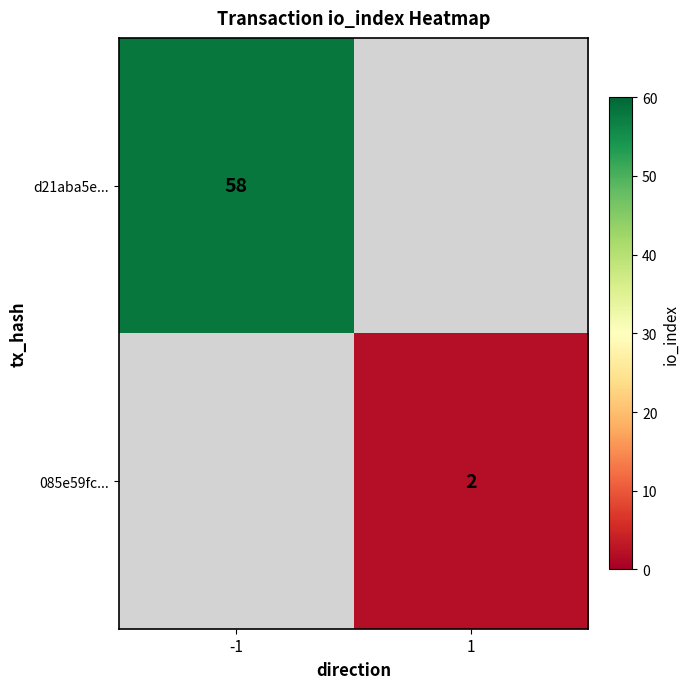

True or false: 085e59fc... has a value of 1 at 1.

False